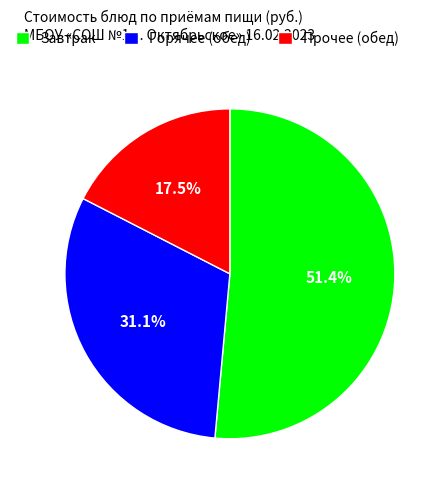

Count the number of slices in the pie.

3